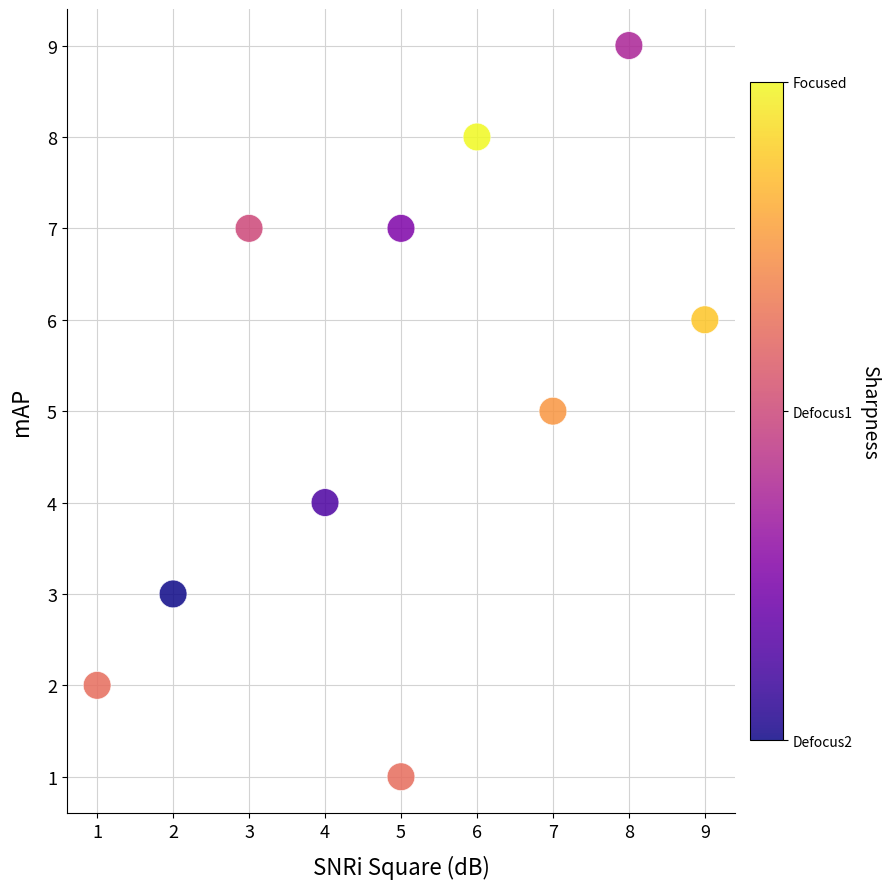

What is the range of X values (max minus min)?

8